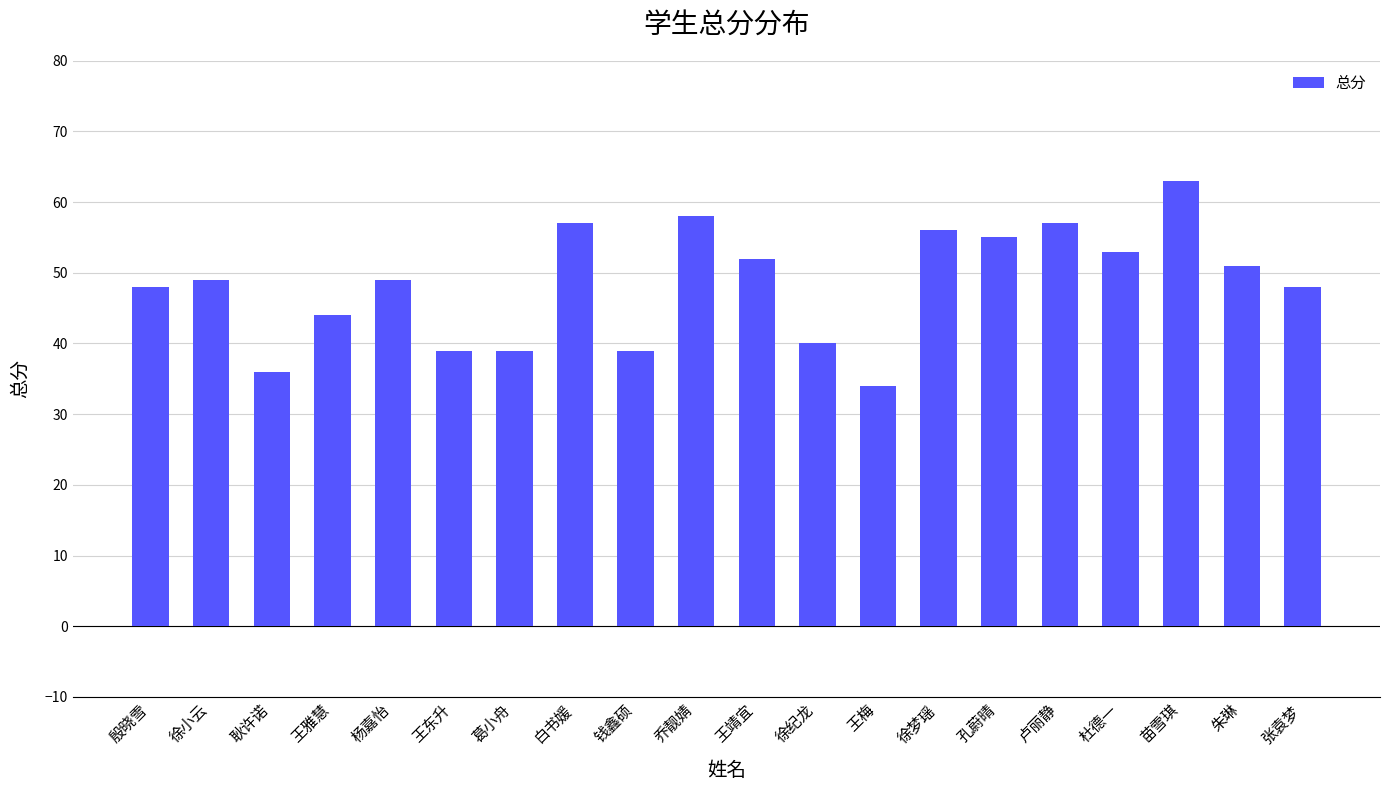

Is it true that the value at 王东升 is 39?

True